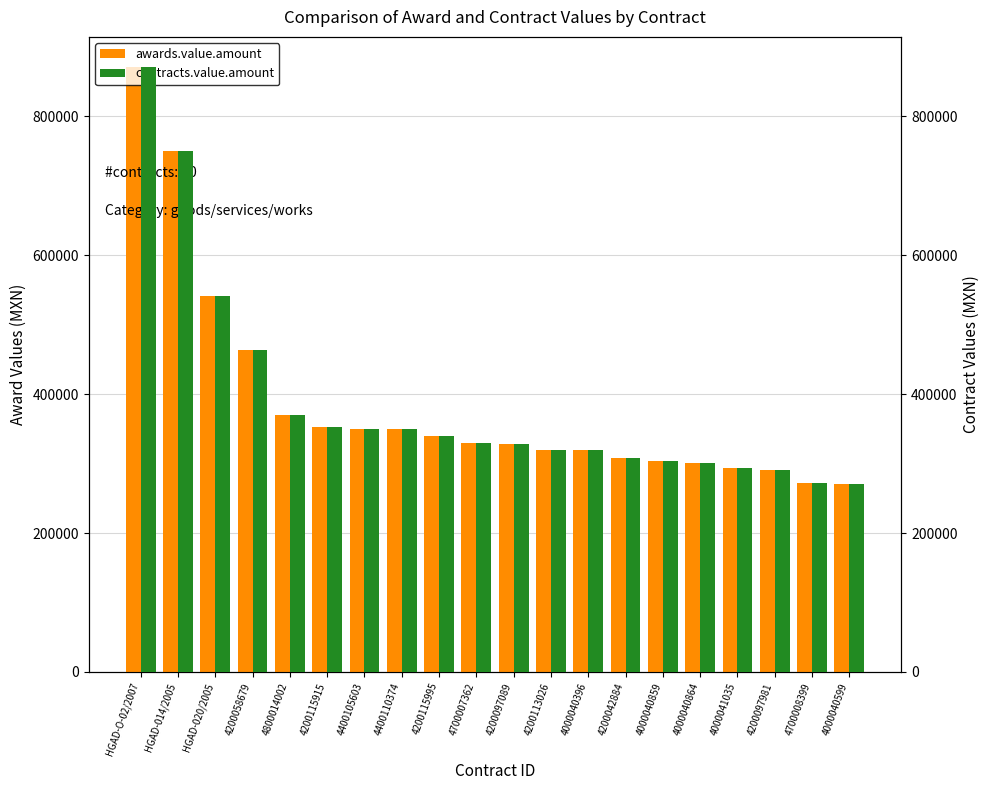

What is the total value across all series at 4200097981?

580528.0